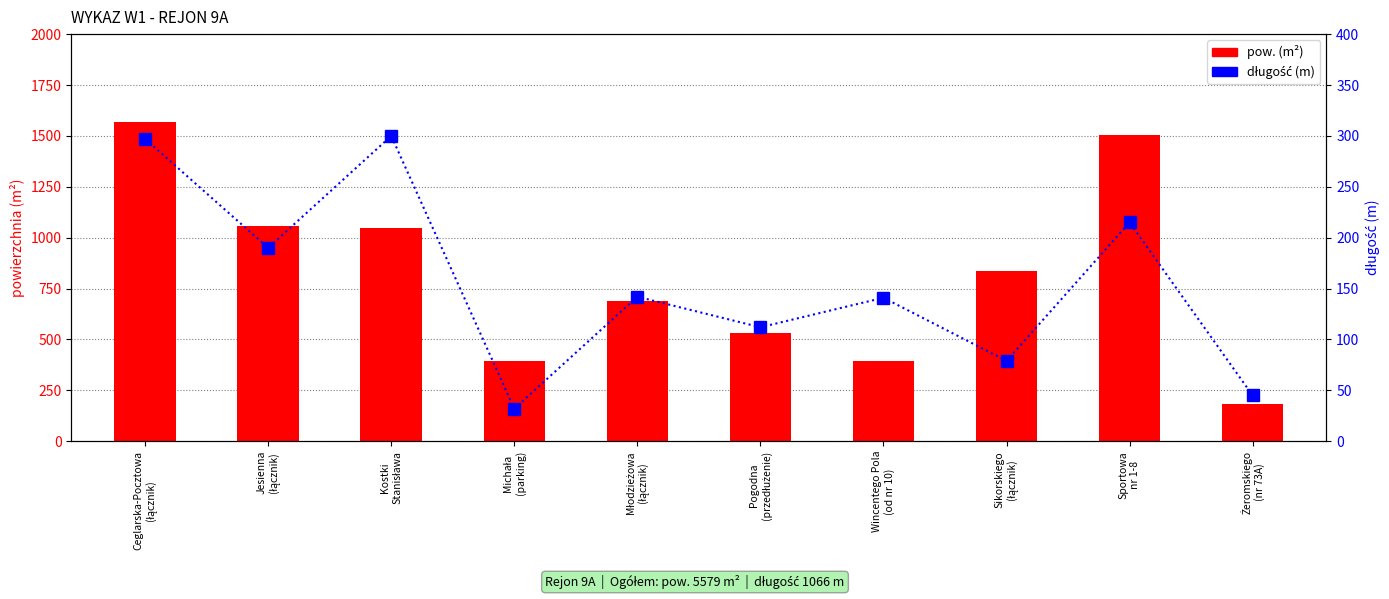

Reading left to right, extract all data points from this chart.

pow. (m²): Ceglarska-Pocztowa
(łącznik)=1566	Jesienna
(łącznik)=1057	Kostki
Stanisława=1050	Michała
(parking)=394	Młodzieżowa
(łącznik)=688	Pogodna
(przedłużenie)=532	Wincentego Pola
(od nr 10)=392	Sikorskiego
(łącznik)=837	Sportowa
nr 1-8=1504	Żeromskiego
(nr 73A)=182
długość (m): Ceglarska-Pocztowa
(łącznik)=297	Jesienna
(łącznik)=190	Kostki
Stanisława=300	Michała
(parking)=32	Młodzieżowa
(łącznik)=142	Pogodna
(przedłużenie)=112	Wincentego Pola
(od nr 10)=141	Sikorskiego
(łącznik)=79	Sportowa
nr 1-8=215	Żeromskiego
(nr 73A)=45